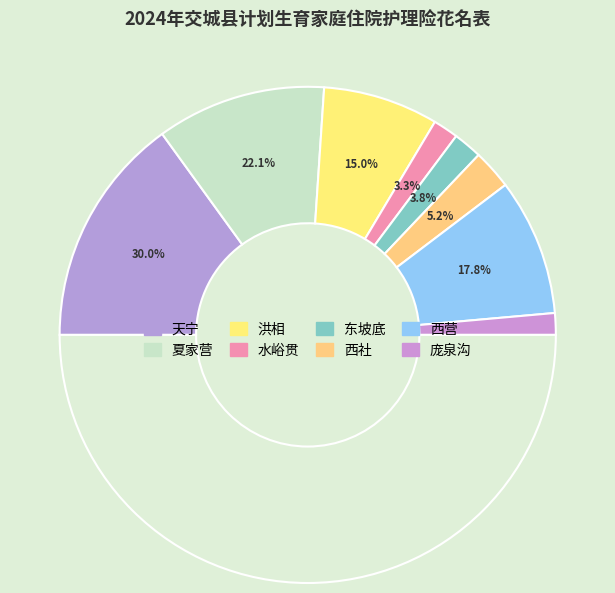

Is there any slice that represents more than half of the pie?

No